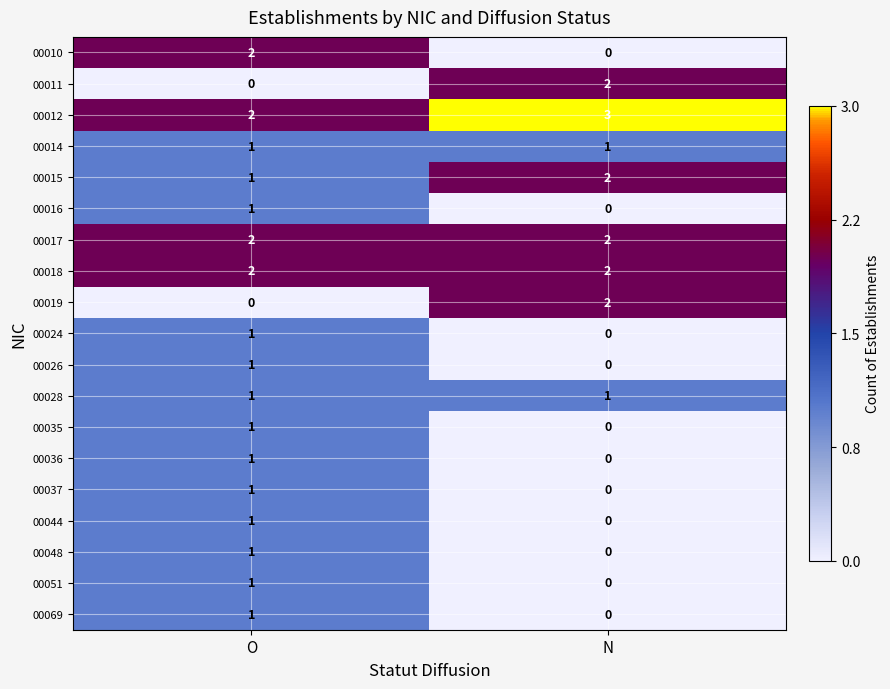

True or false: 00035 has a value of 2 at O.

False